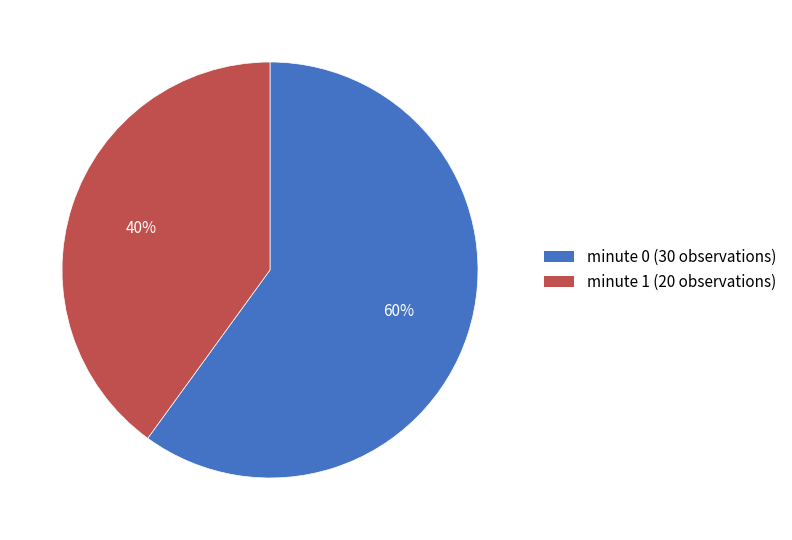

How many segments does this pie chart have?

2